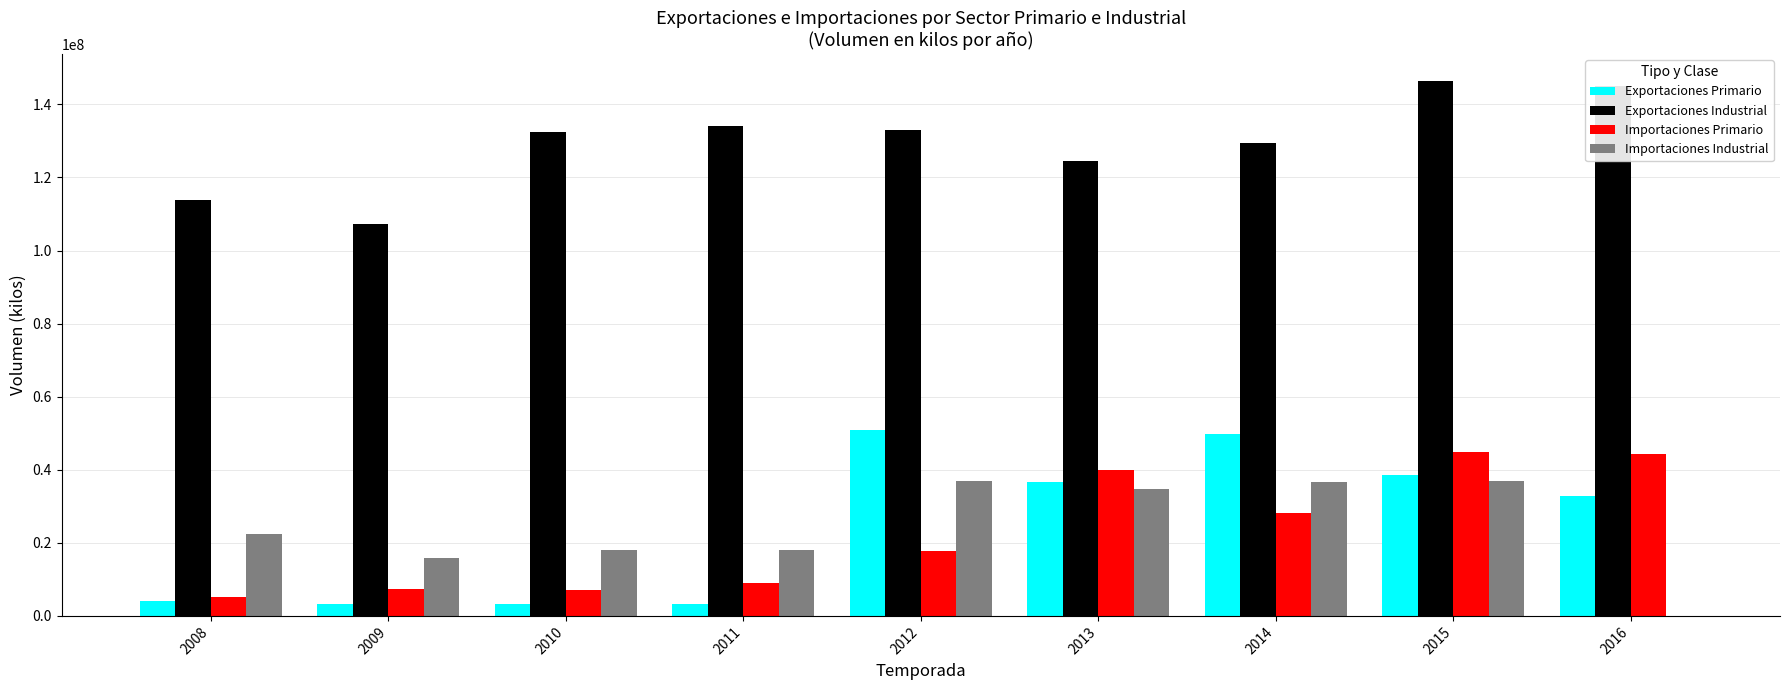

What value does the Exportaciones Primario series have at 2012?

50905161.7